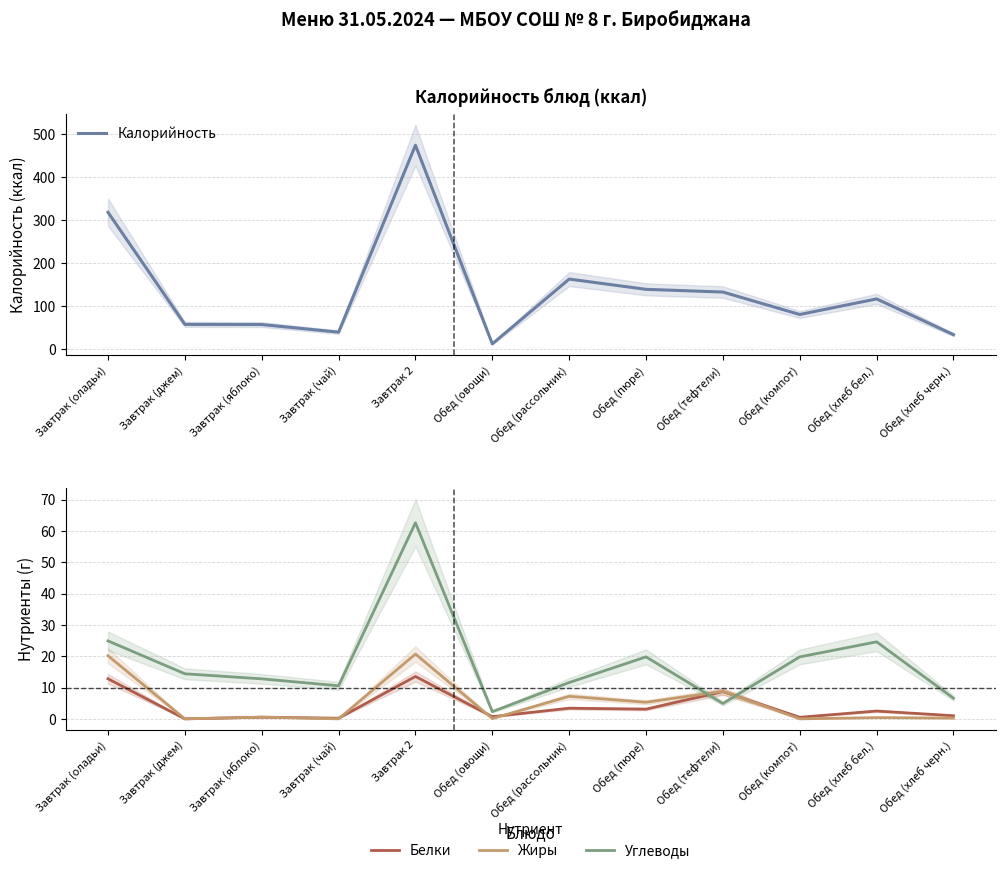

The value of Углеводы at Обед (хлеб бел.) is 38.7. True or false?

False